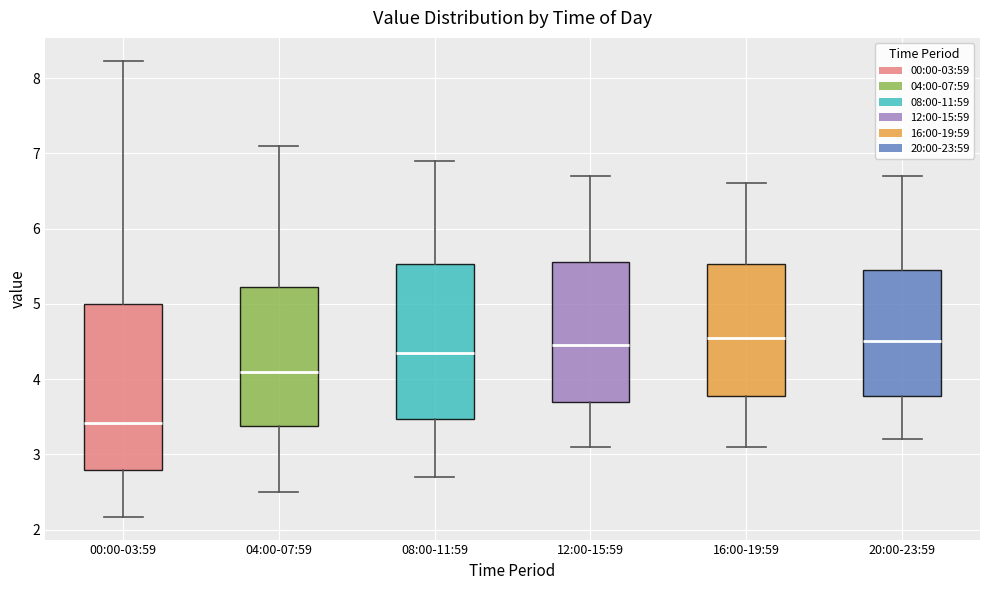

Reading left to right, read every box against the y-axis: the position of its median line, the range the box covers, and the ends of its whiskers. The values are not printed on the chart, so give them approximately, as read against the axis.

00:00-03:59: median 3.4, box 2.8 to 5.0, whiskers 2.2 to 8.2
04:00-07:59: median 4.1, box 3.4 to 5.2, whiskers 2.5 to 7.1
08:00-11:59: median 4.4, box 3.5 to 5.5, whiskers 2.7 to 6.9
12:00-15:59: median 4.5, box 3.7 to 5.6, whiskers 3.1 to 6.7
16:00-19:59: median 4.6, box 3.8 to 5.5, whiskers 3.1 to 6.6
20:00-23:59: median 4.5, box 3.8 to 5.5, whiskers 3.2 to 6.7